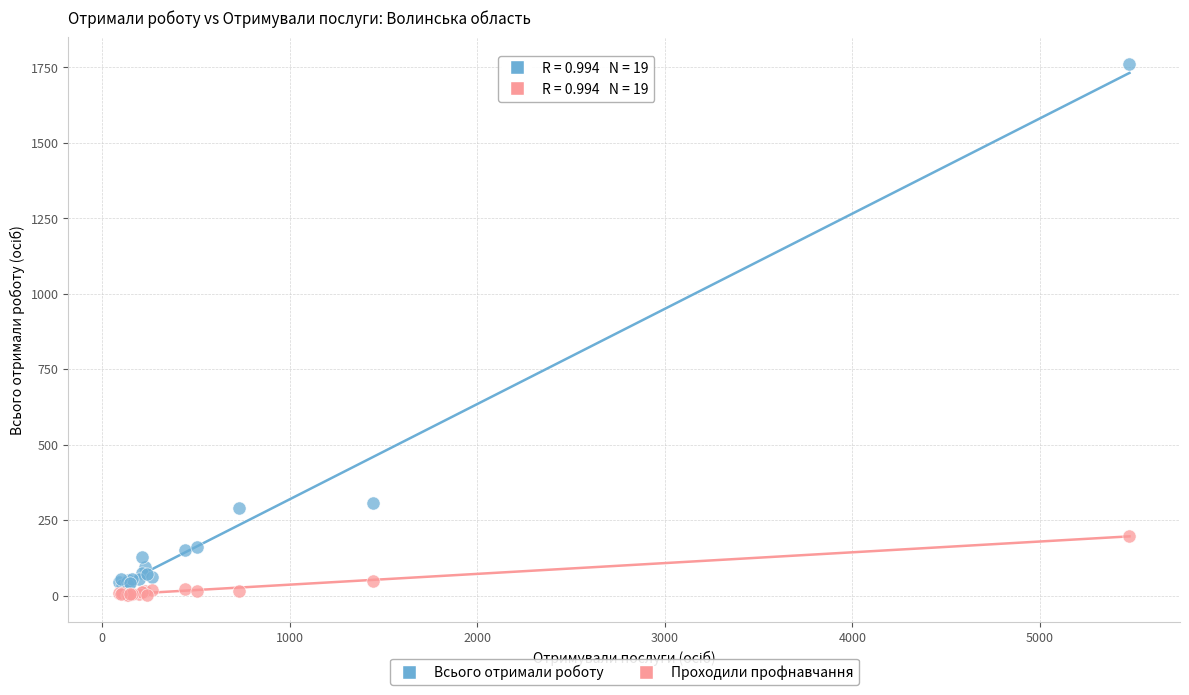

Which series reaches the maximum Y coordinate?

Всього отримали роботу